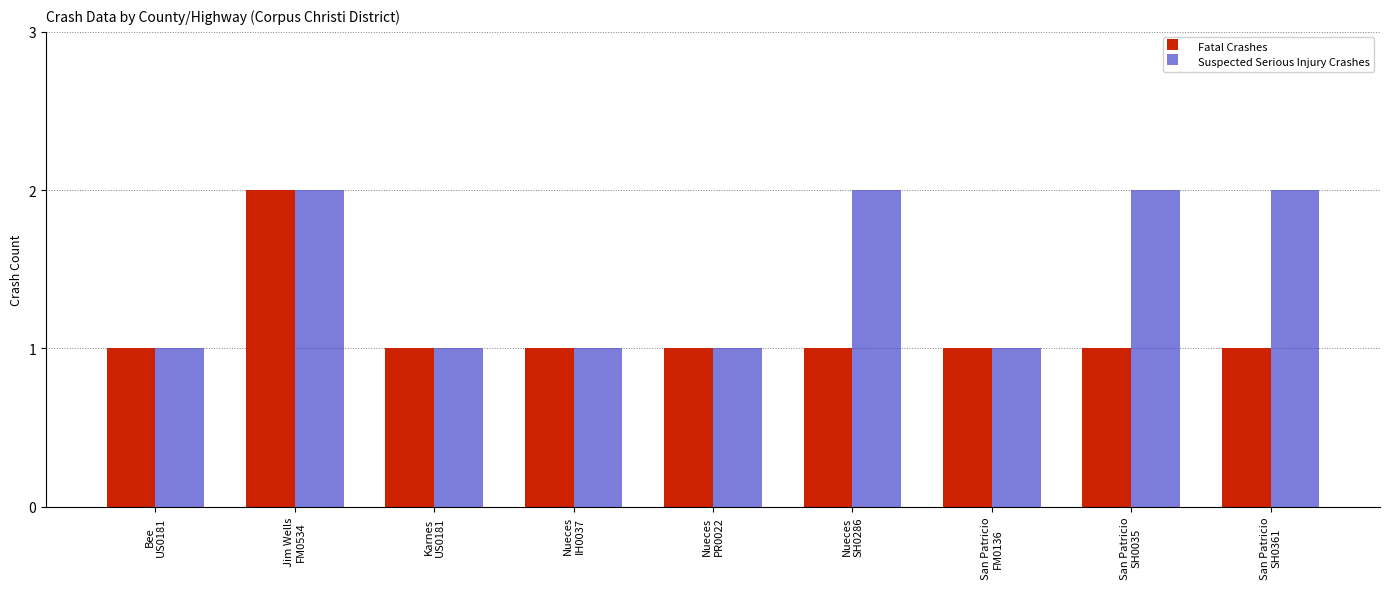

Count the Fatal Crashes values in the range 1 to 2.

9